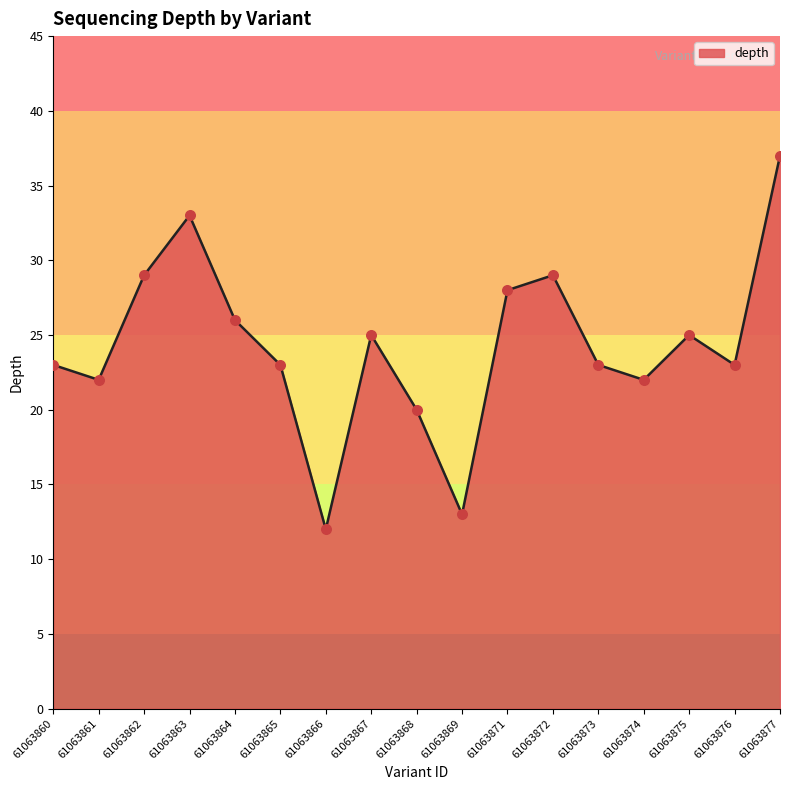

Between 61063874 and 61063873, which is larger?

61063873